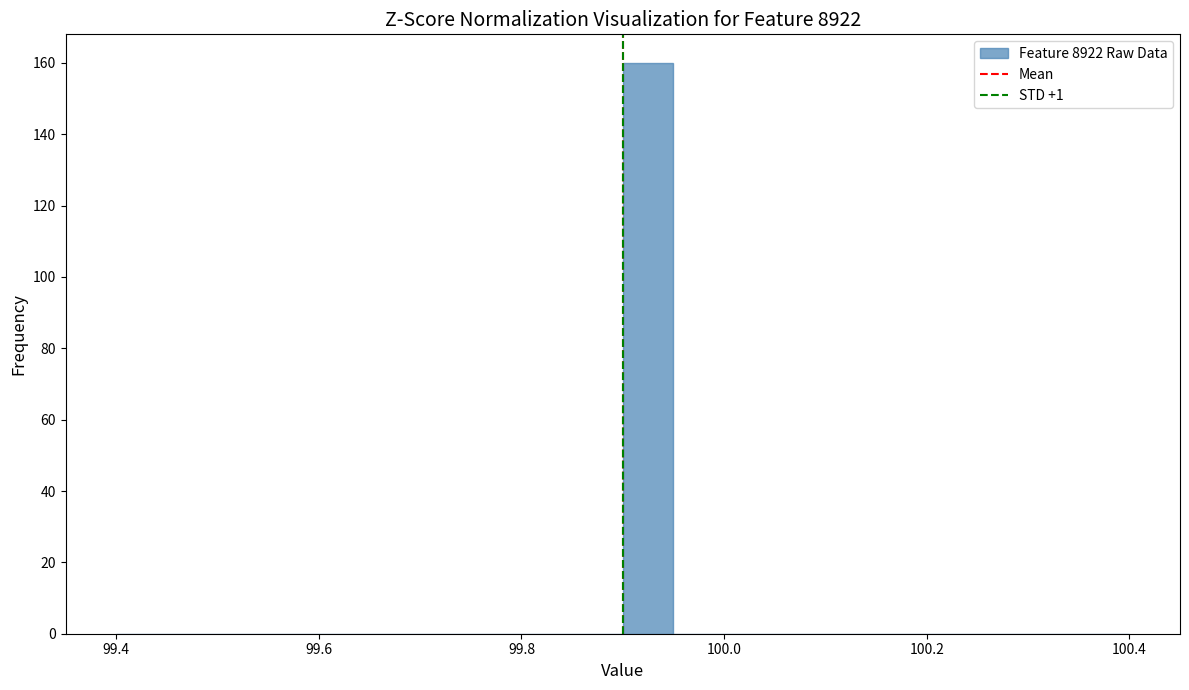

Around what value on the x-axis is the tallest bar? Give the approximate position of its centre, as read against the axis.

99.92